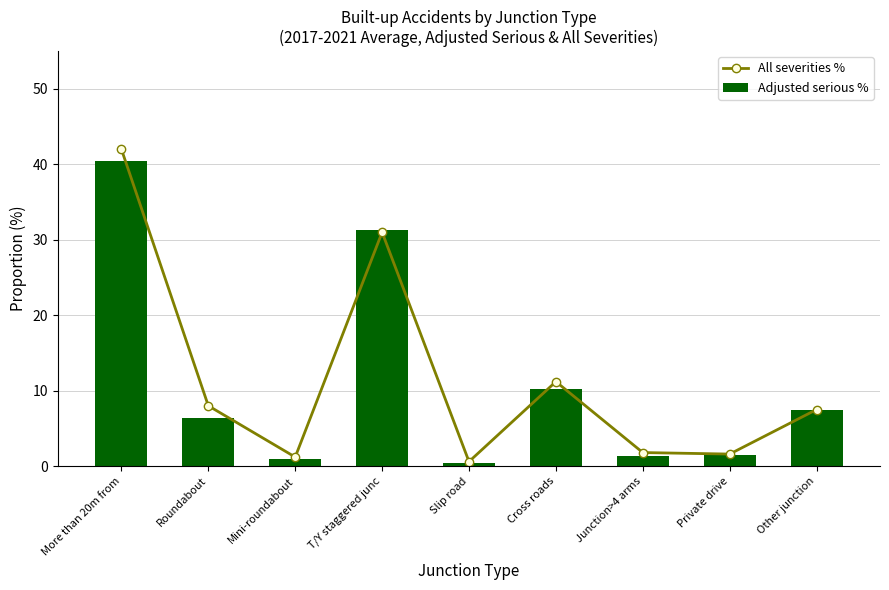

What are all the series names shown in the legend?

All severities %, Adjusted serious %